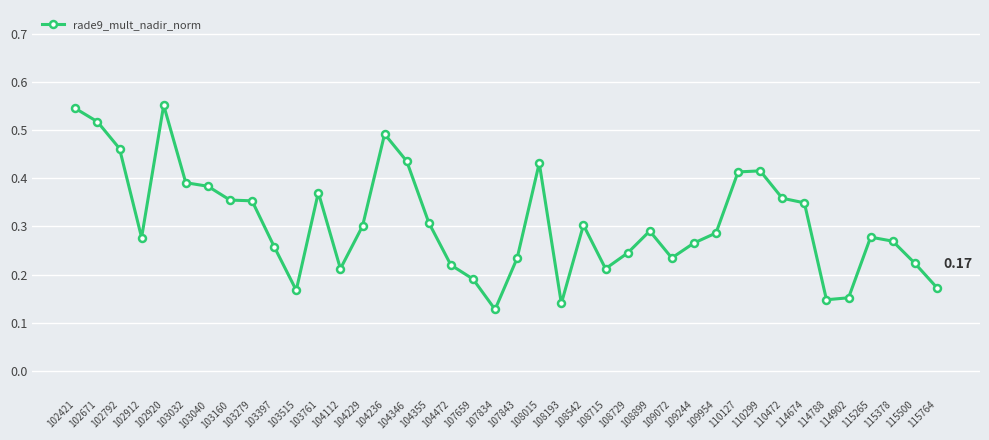

What is the sum of all values?

12.3